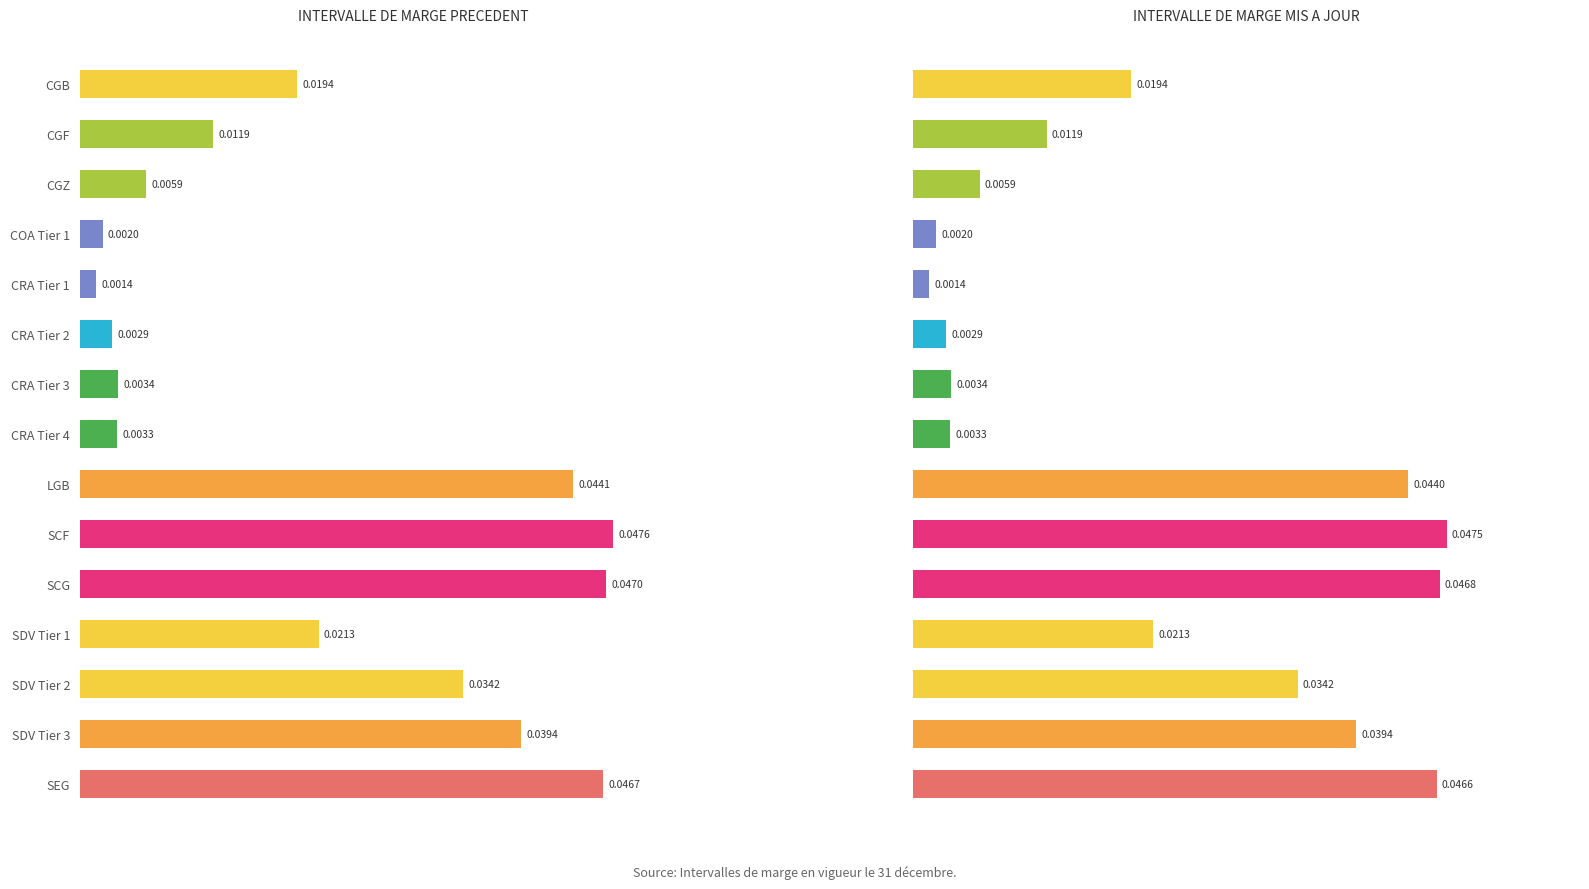

How many bars are there in total?

30